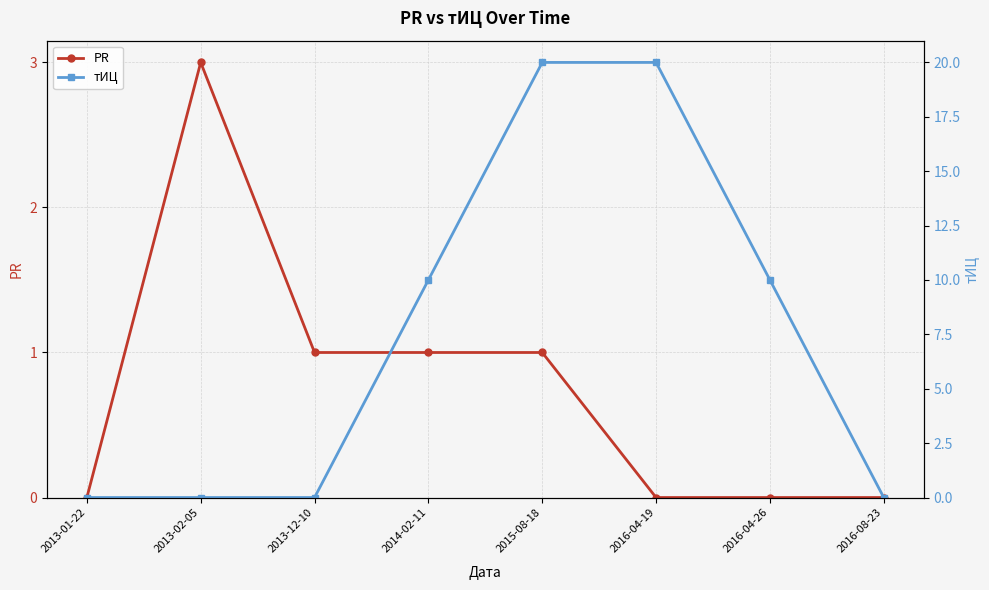

Reading left to right, extract all data points from this chart.

PR: 0	3	1	1	1	0	0	0
тИЦ: 0	0	0	10	20	20	10	0